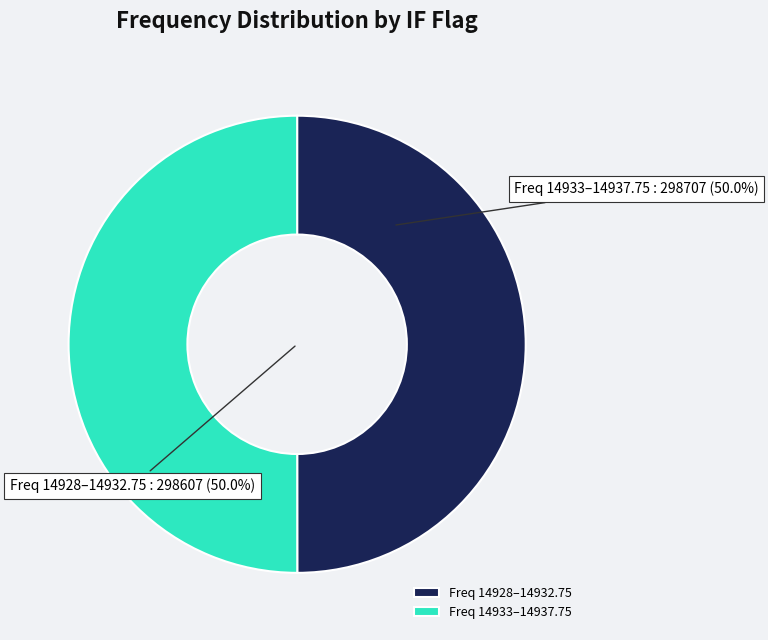

Is the sum of Freq 14928–14932.75 and Freq 14933–14937.75 greater than half?

Yes